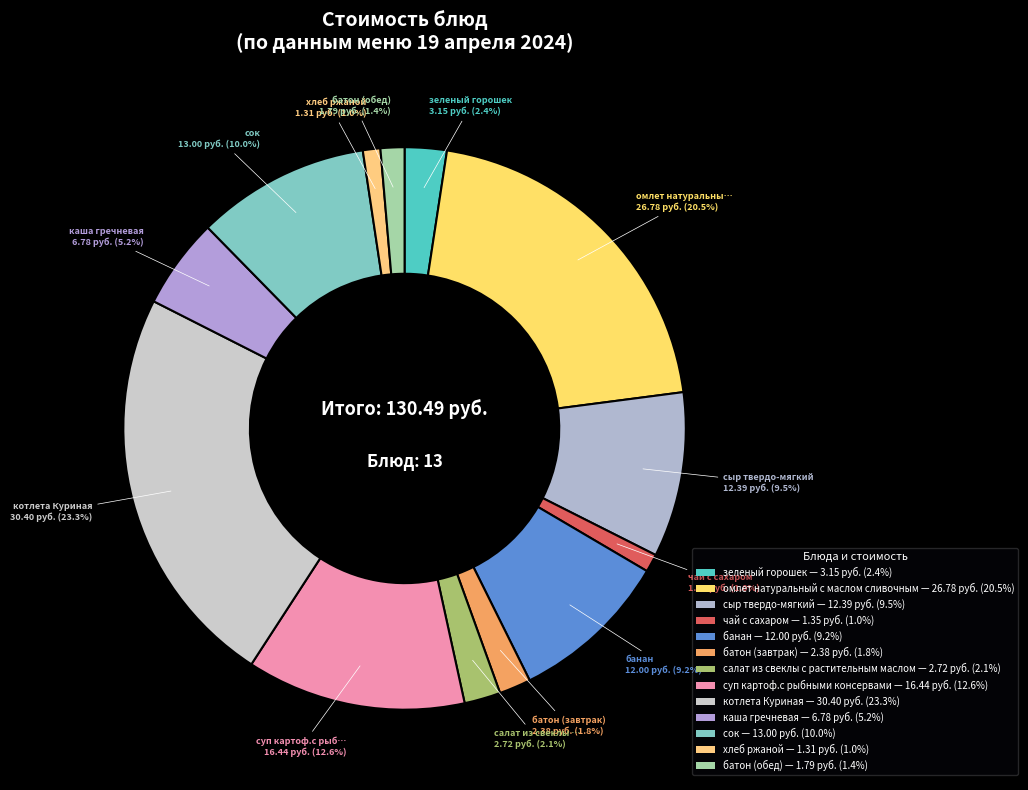

Rank the categories by value from highest to lowest.

котлета Куриная, омлет натуральный с маслом сливочным, суп картоф.с рыбными консервами, сок, сыр твердо-мягкий, банан, каша гречневая, зеленый горошек, салат из свеклы с растительным маслом, батон (завтрак), батон (обед), чай с сахаром, хлеб ржаной